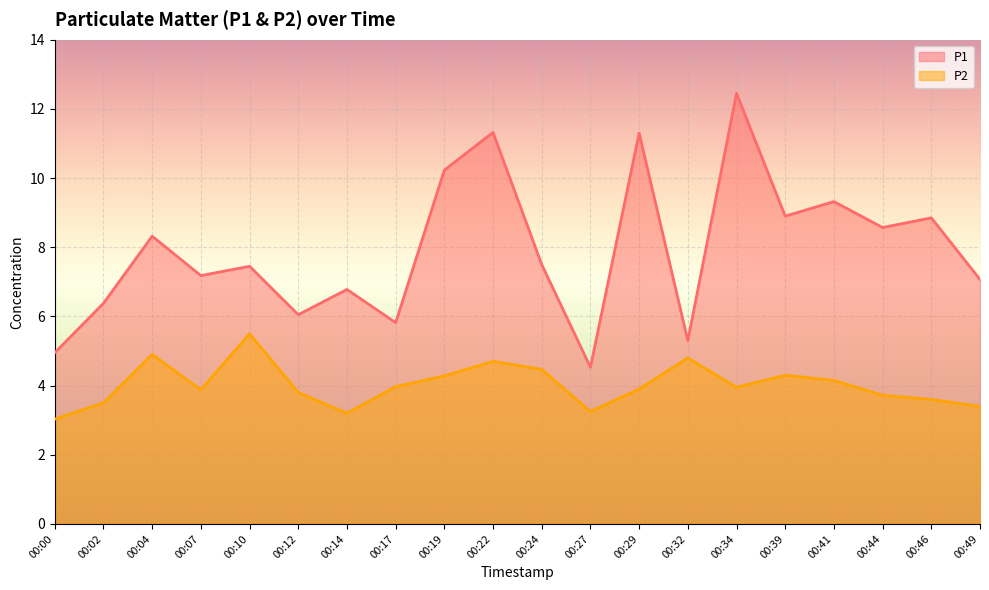

What is the difference between the second highest and second lowest values in the P2 series?

1.7